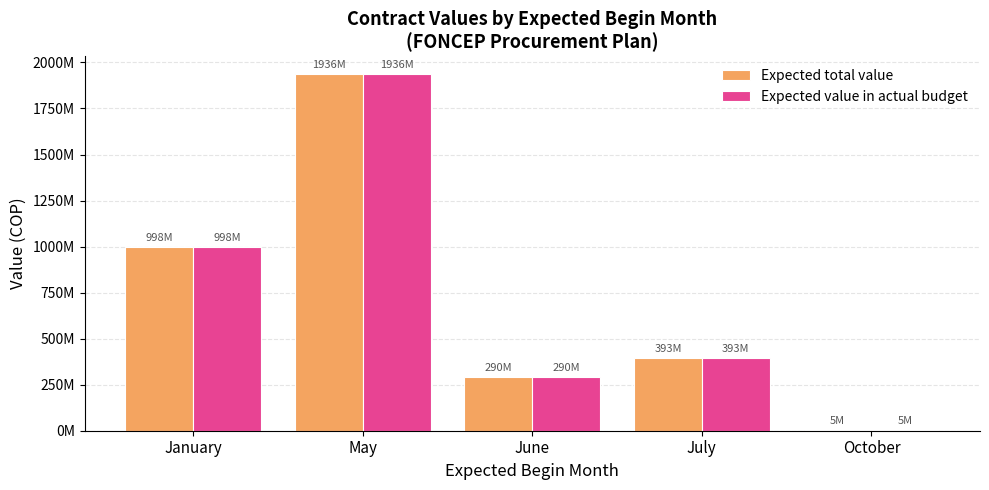

At which label does Expected value in actual budget reach its peak?

May